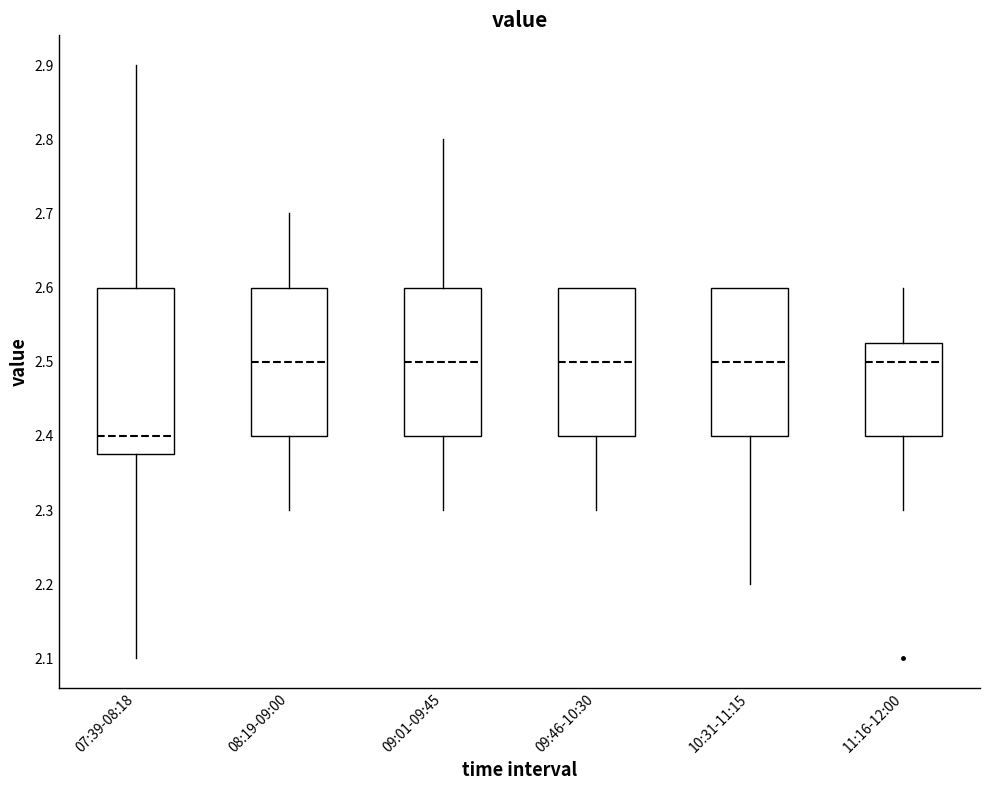

Reading left to right, read every box against the y-axis: the position of its median line, the range the box covers, and the ends of its whiskers. The values are not printed on the chart, so give them approximately, as read against the axis.

07:39-08:18: median 2.40, box 2.38 to 2.60, whiskers 2.10 to 2.90
08:19-09:00: median 2.50, box 2.40 to 2.60, whiskers 2.30 to 2.70
09:01-09:45: median 2.50, box 2.40 to 2.60, whiskers 2.30 to 2.80
09:46-10:30: median 2.50, box 2.40 to 2.60, whiskers 2.30 to 2.60
10:31-11:15: median 2.50, box 2.40 to 2.60, whiskers 2.20 to 2.60
11:16-12:00: median 2.50, box 2.40 to 2.53, whiskers 2.30 to 2.60